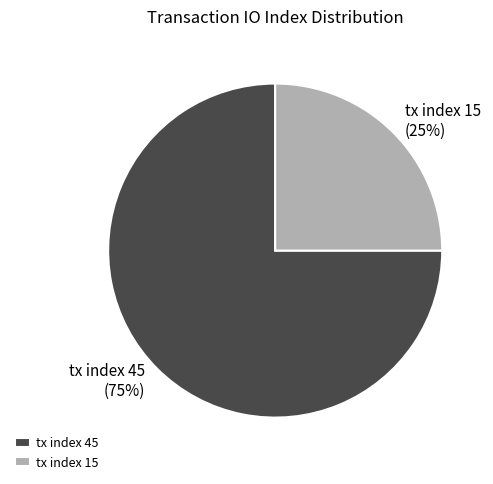

Which category has the biggest portion of the pie?

tx index 45